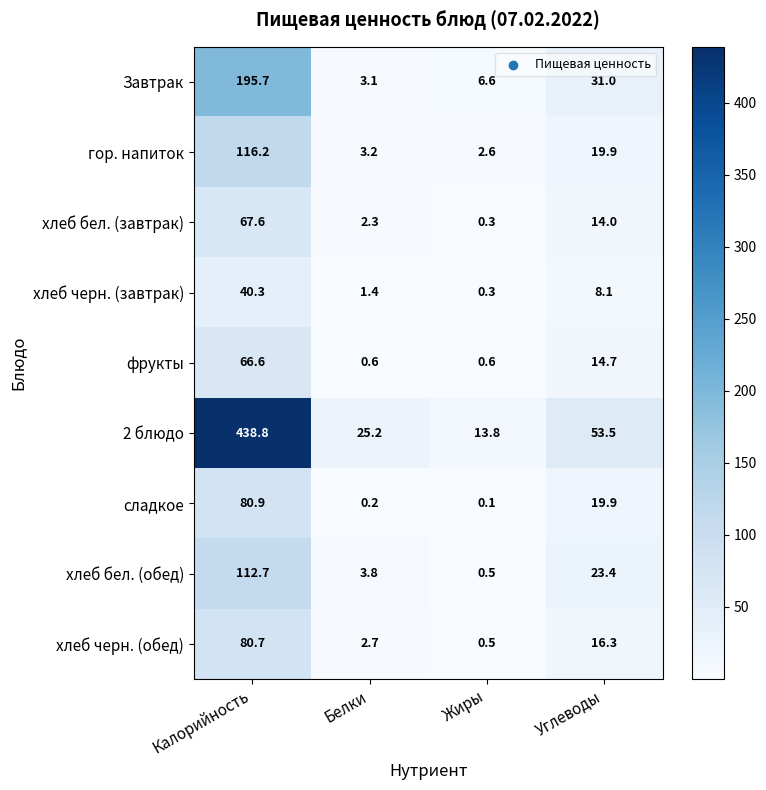

Rank the series by their maximum value, from highest to lowest.

2 блюдо, Завтрак, гор. напиток, хлеб бел. (обед), сладкое, хлеб черн. (обед), хлеб бел. (завтрак), фрукты, хлеб черн. (завтрак)